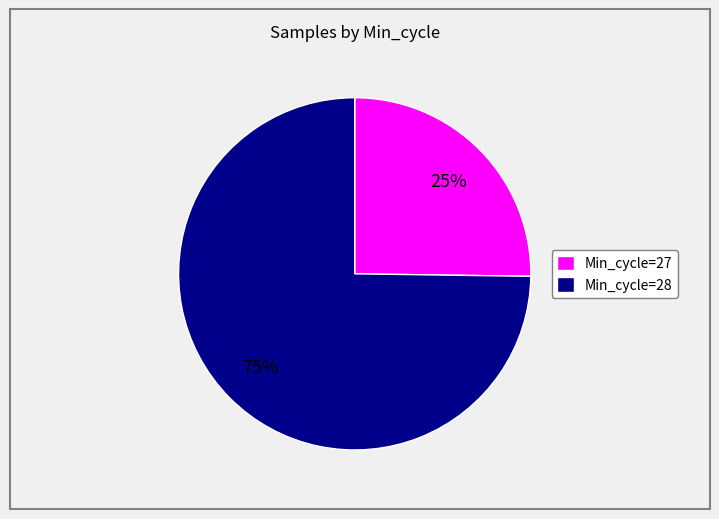

Is there any slice that represents more than half of the pie?

Yes